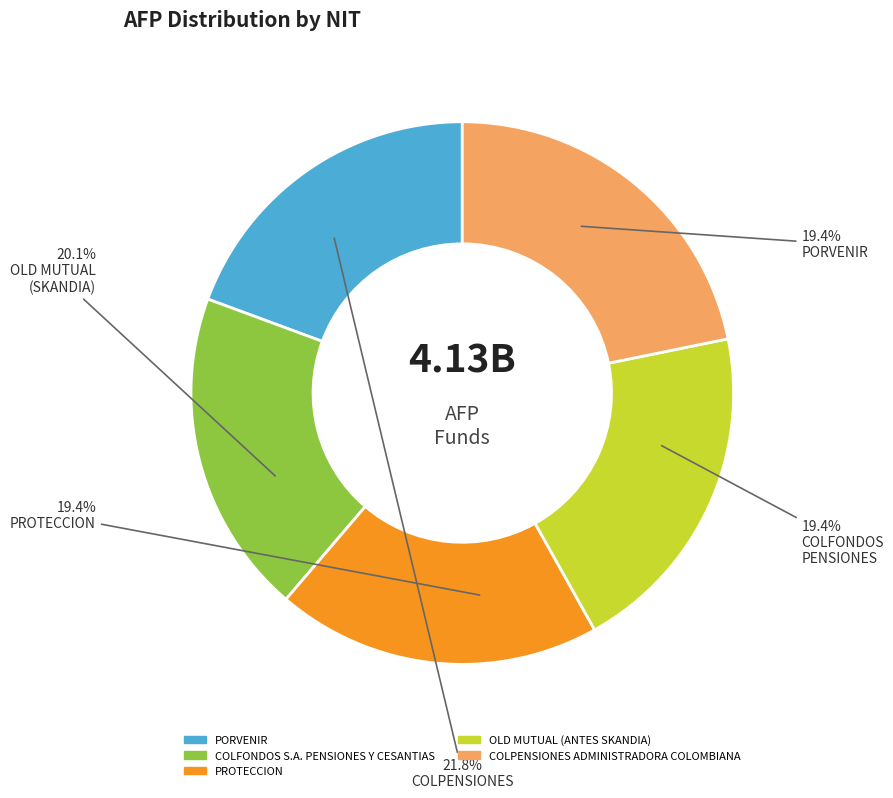

True or false: PROTECCION accounts for 19% of the total.

True